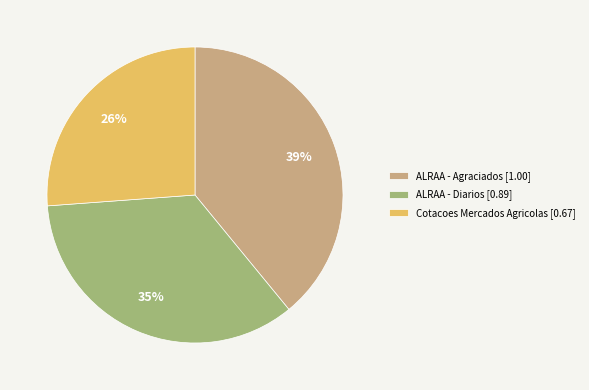

What percentage is the ALRAA - Agraciados slice, to the nearest percent?

39%